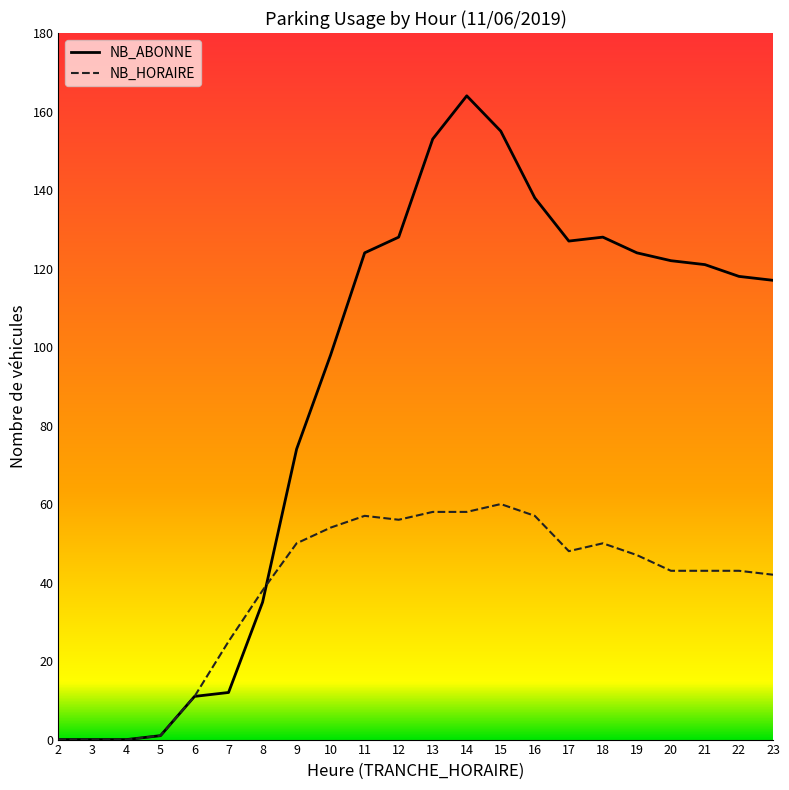

At which label does NB_ABONNE reach its peak?

14